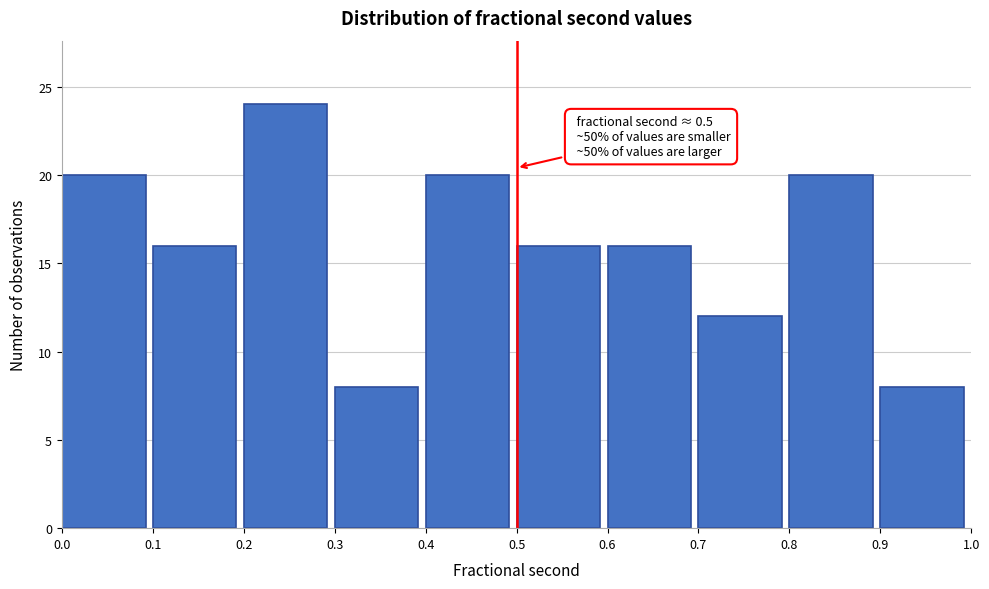

Which range on the x-axis has the tallest bar?

0.2 to 0.3